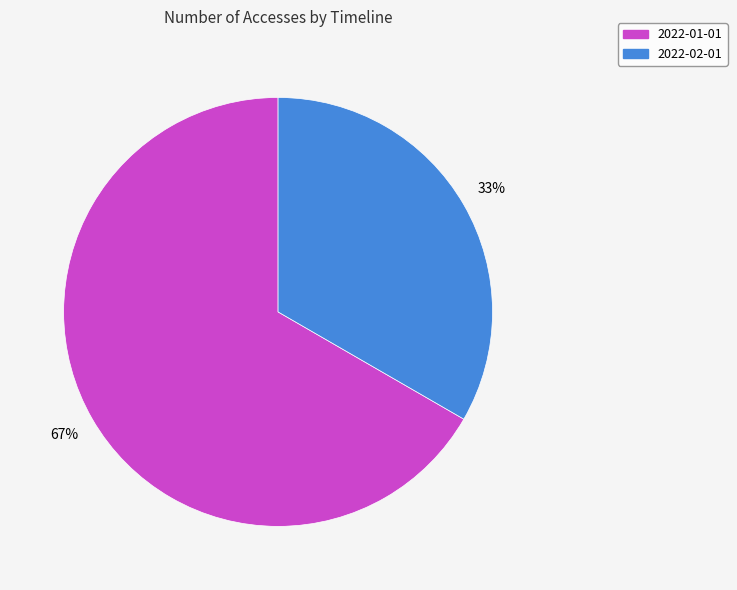

Between 2022-01-01 and 2022-02-01, which is larger?

2022-01-01